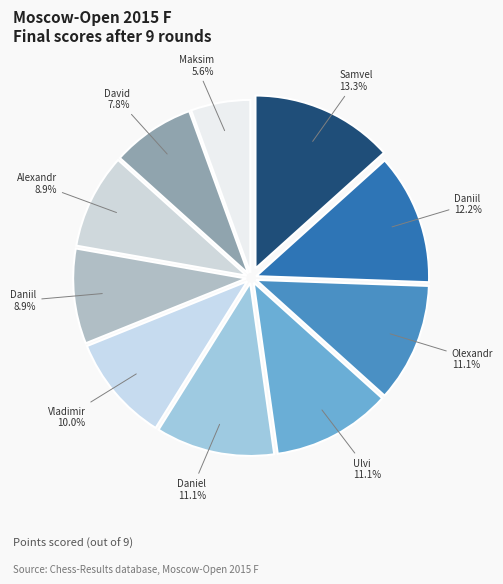

Which slice is the smallest?

Vavulin Maksim